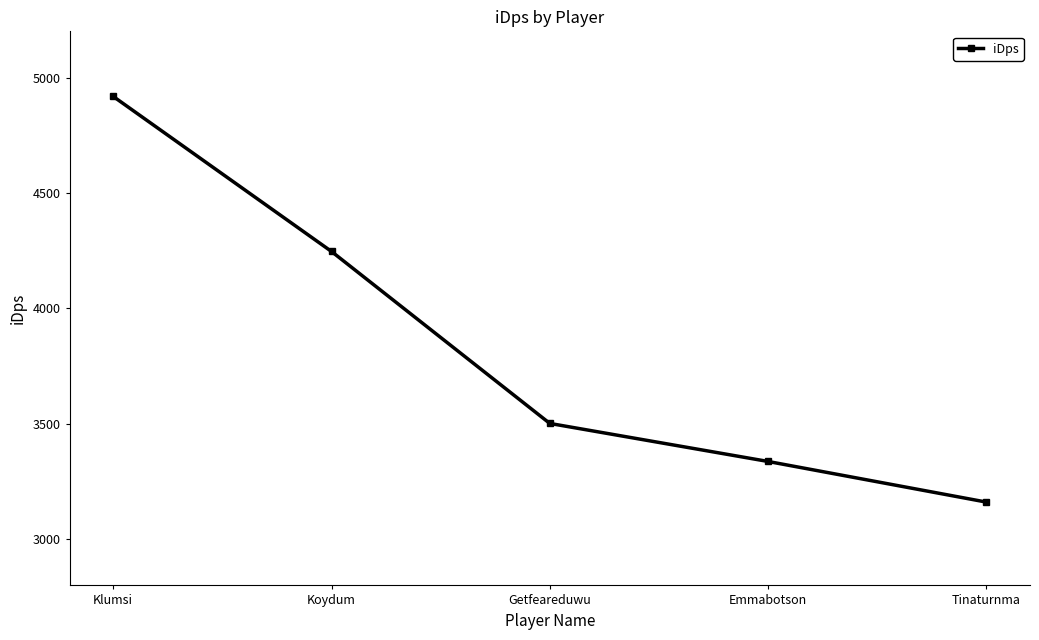

List the labels in order of value, largest first.

Klumsi, Koydum, Getfeareduwu, Emmabotson, Tinaturnma